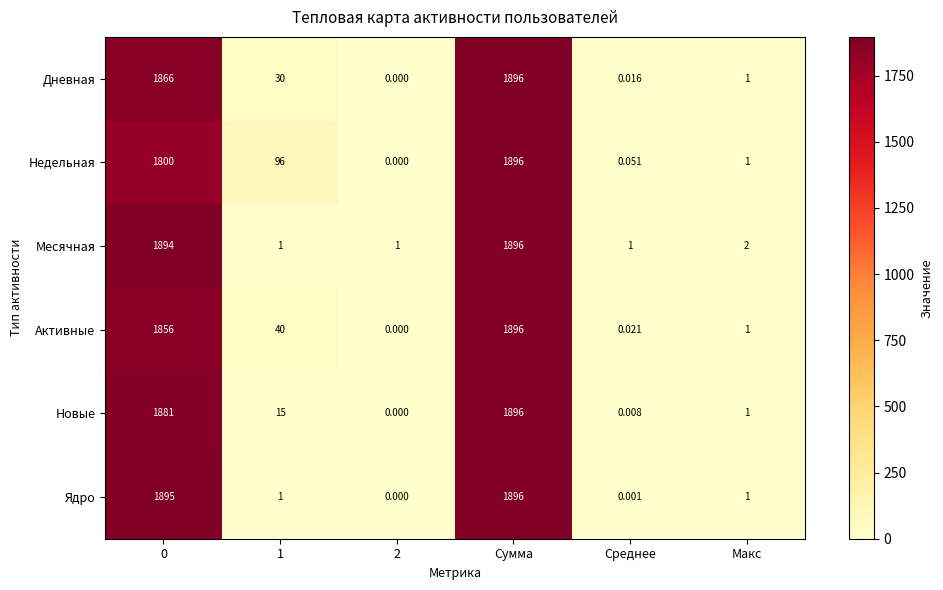

Which label corresponds to the largest value in the chart?

Сумма